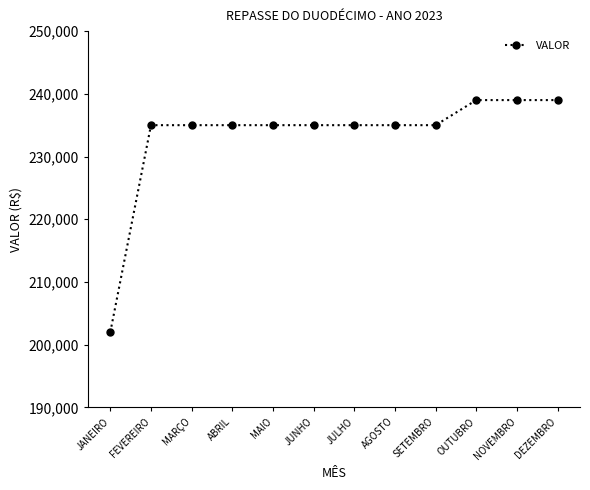

How many series are shown in this chart?

1